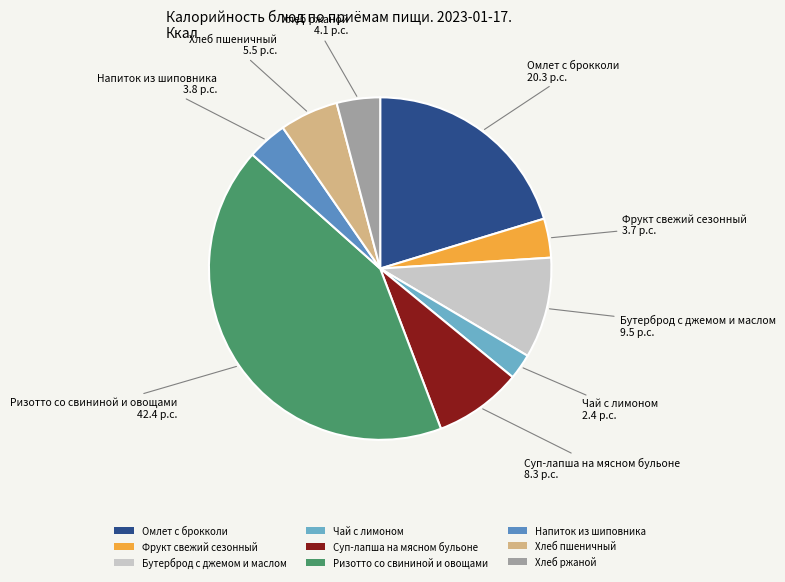

Count the number of slices in the pie.

9